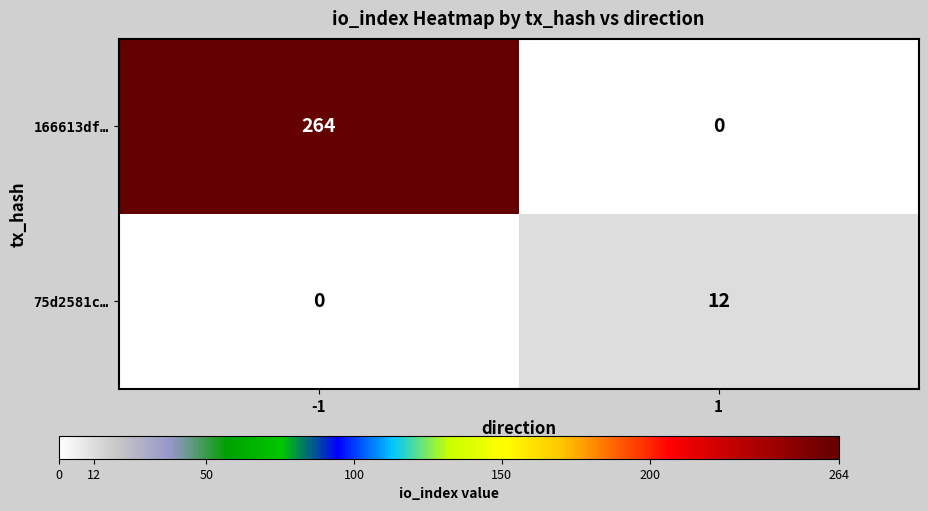

What is the sum of all 75d2581c… values?

12